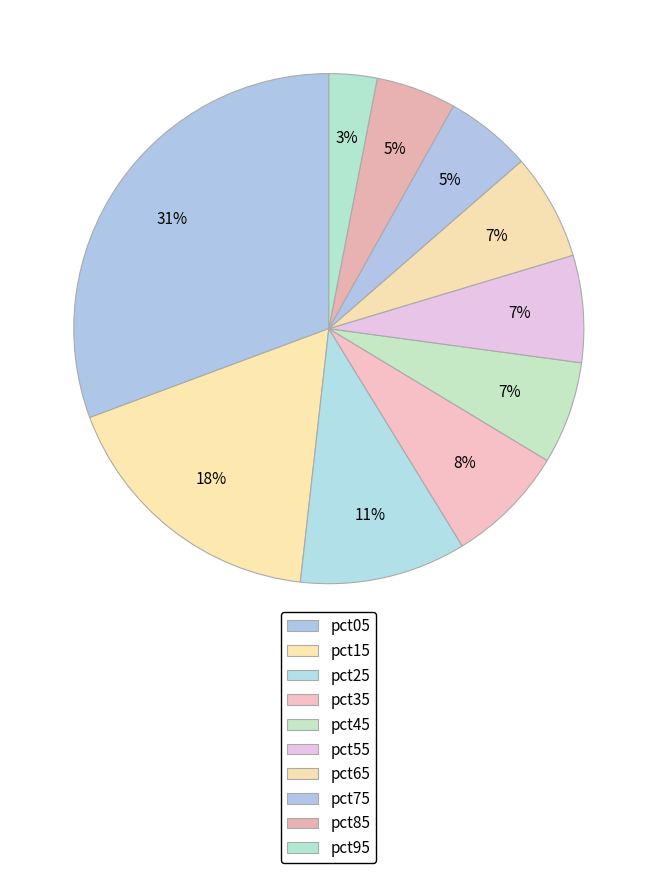

Combined, what portion of the pie is pct25 and pct65?

17.3%